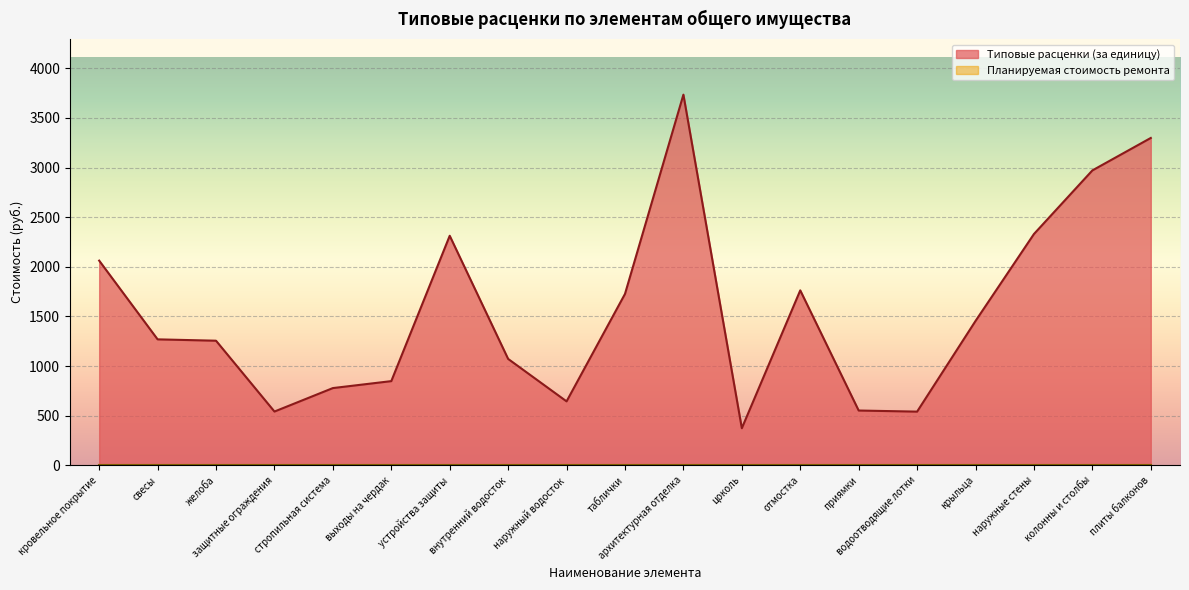

At which label does the data first exceed 1269?

кровельное покрытие